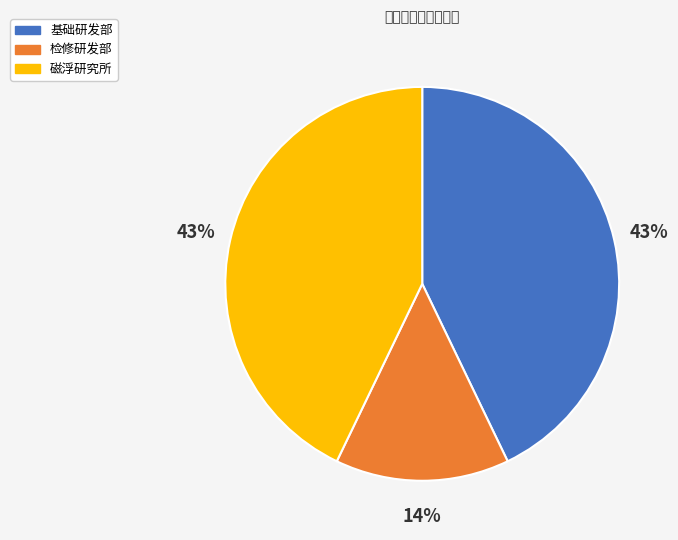

Which category has the smallest portion of the pie?

检修研发部